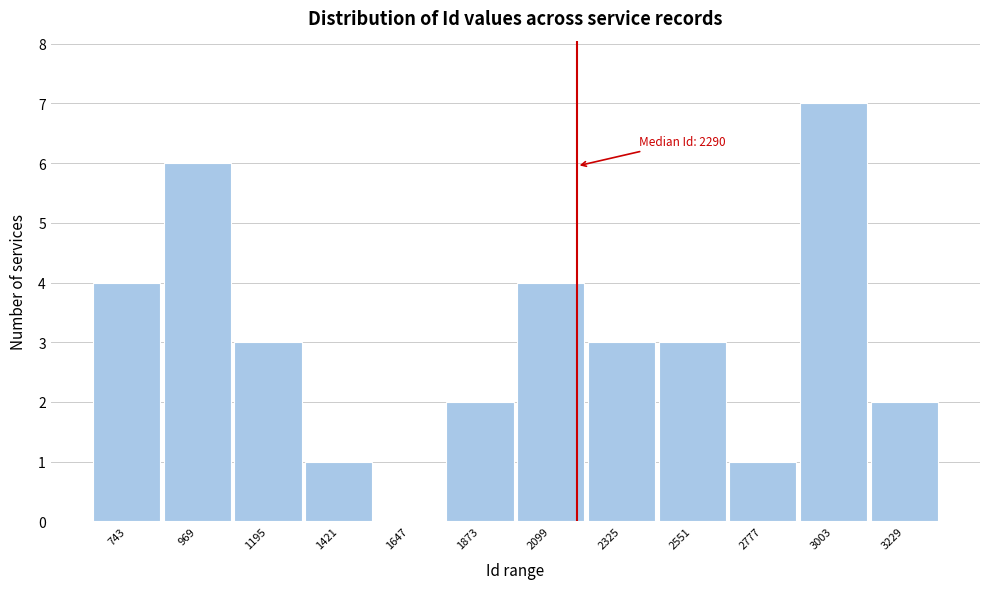

Reading left to right, what are all the values shown in this chart?

743=4	969=6	1195=3	1421=1	1647=0	1873=2	2099=4	2325=3	2551=3	2777=1	3003=7	3229=2